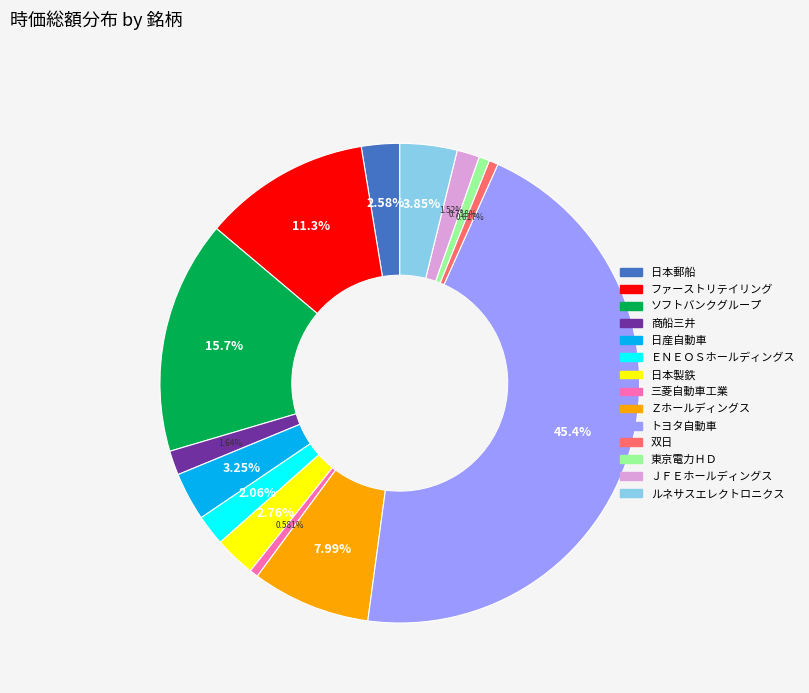

How many slices are in this pie chart?

14